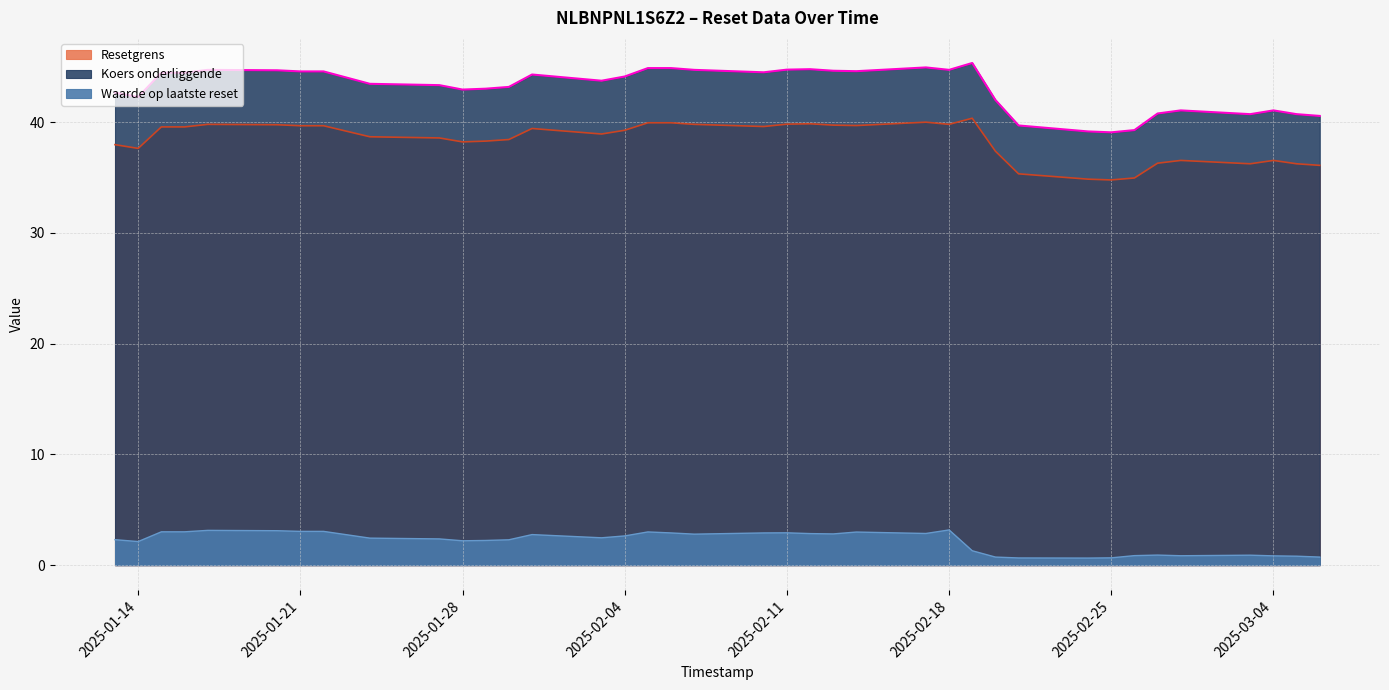

How many lines are shown in the chart?

3